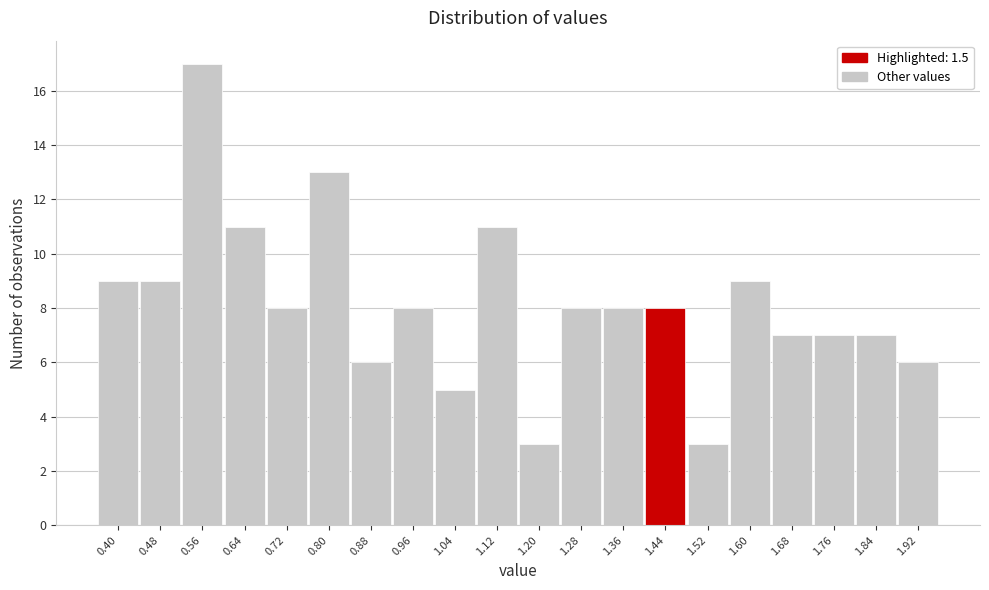

Reading left to right, transcribe all the data shown in this chart.

9	9	17	11	8	13	6	8	5	11	3	8	8	8	3	9	7	7	7	6